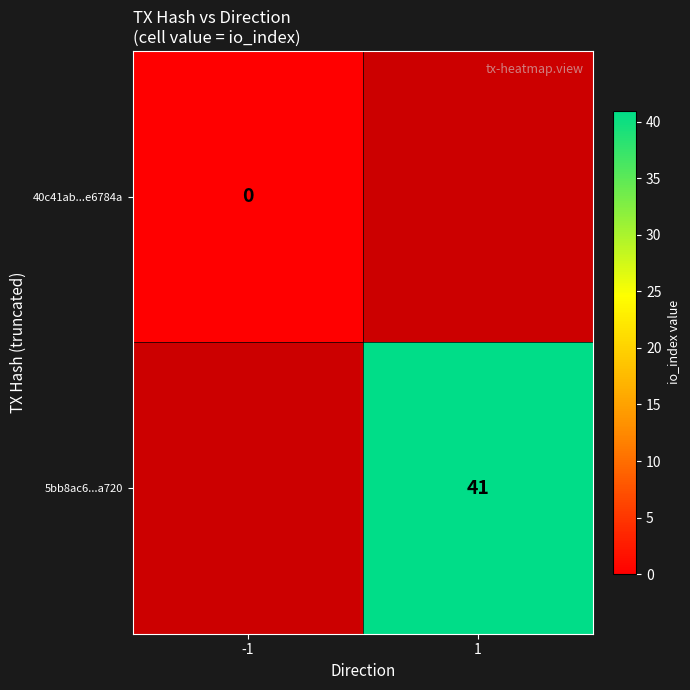

True or false: 5bb8ac6...a720 has a value of 18 at 1.

False